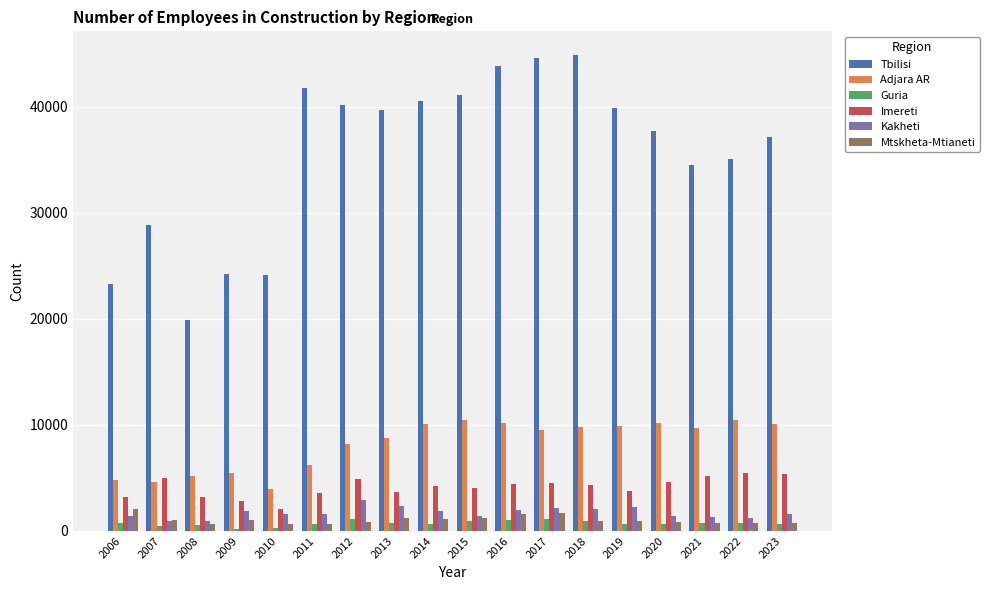

True or false: Imereti has a value of 2080 at 2022.

False